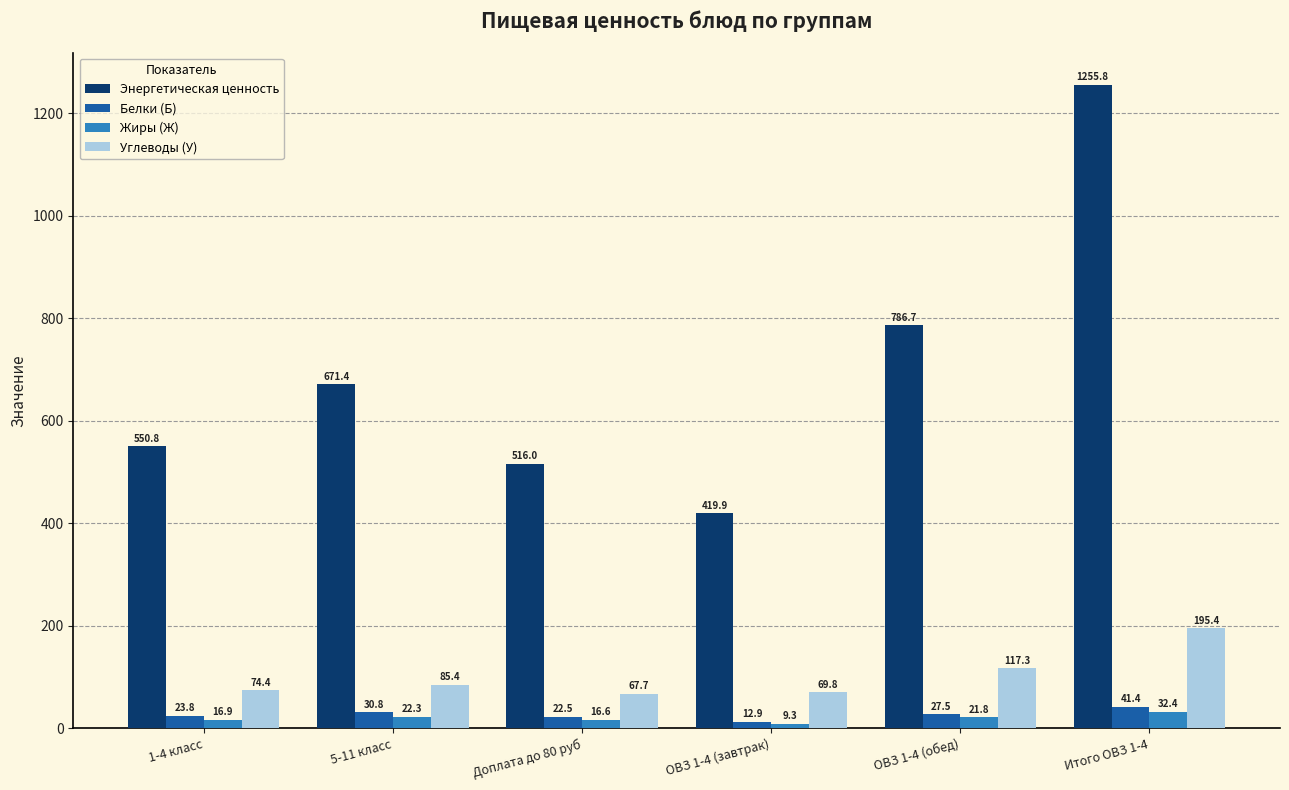

Where does the Белки (Б) series first go above 27?

5-11 класс